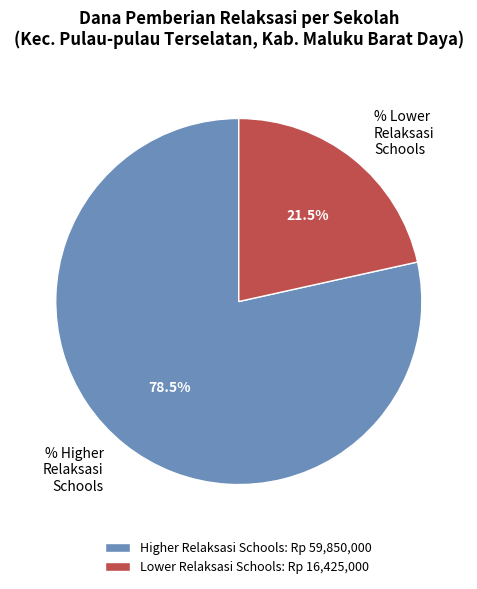

How many segments does this pie chart have?

2